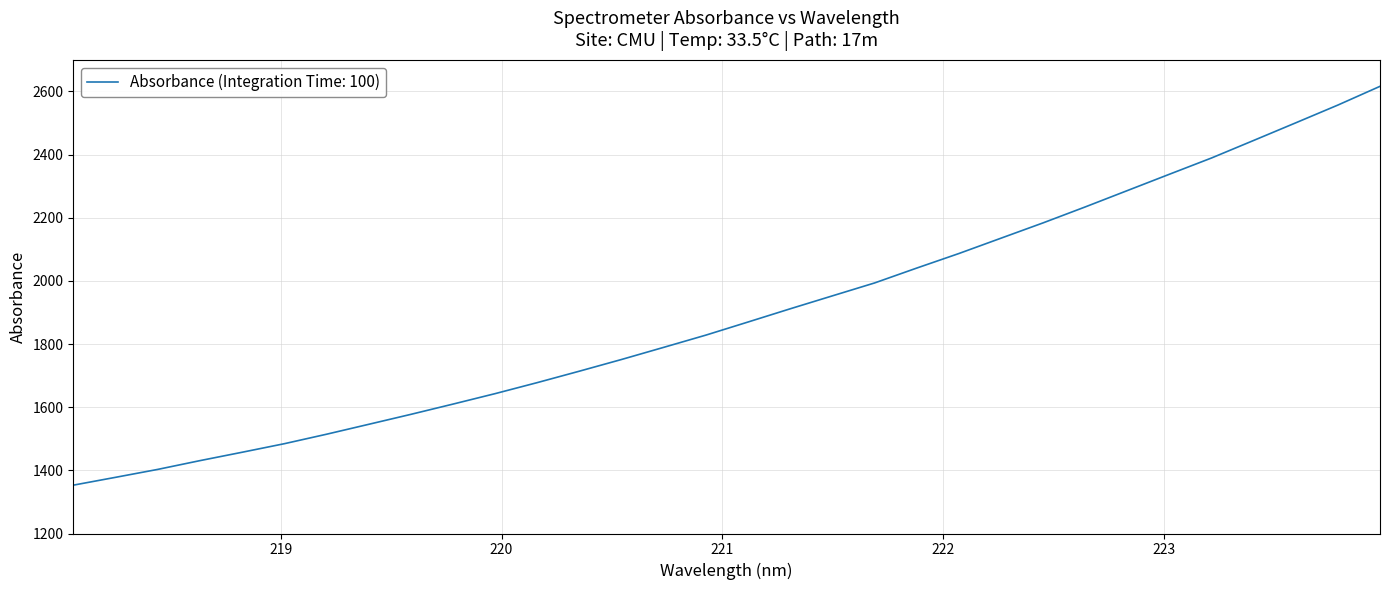

What is the minimum value shown in the chart?

1353.1